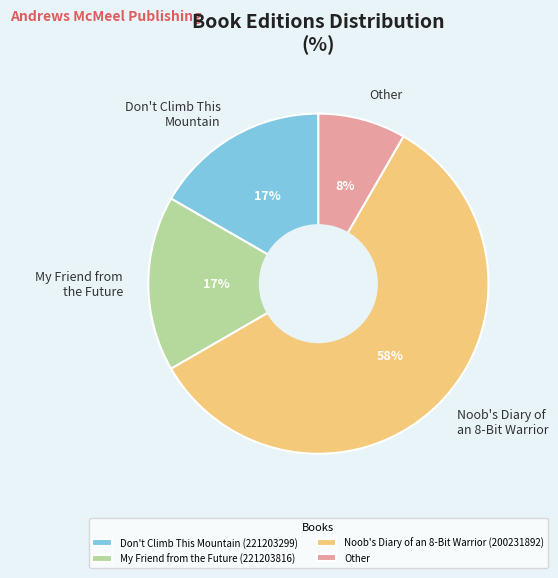

Does Noob's Diary of an 8-Bit Warrior (200231892) represent more than half of the total?

Yes